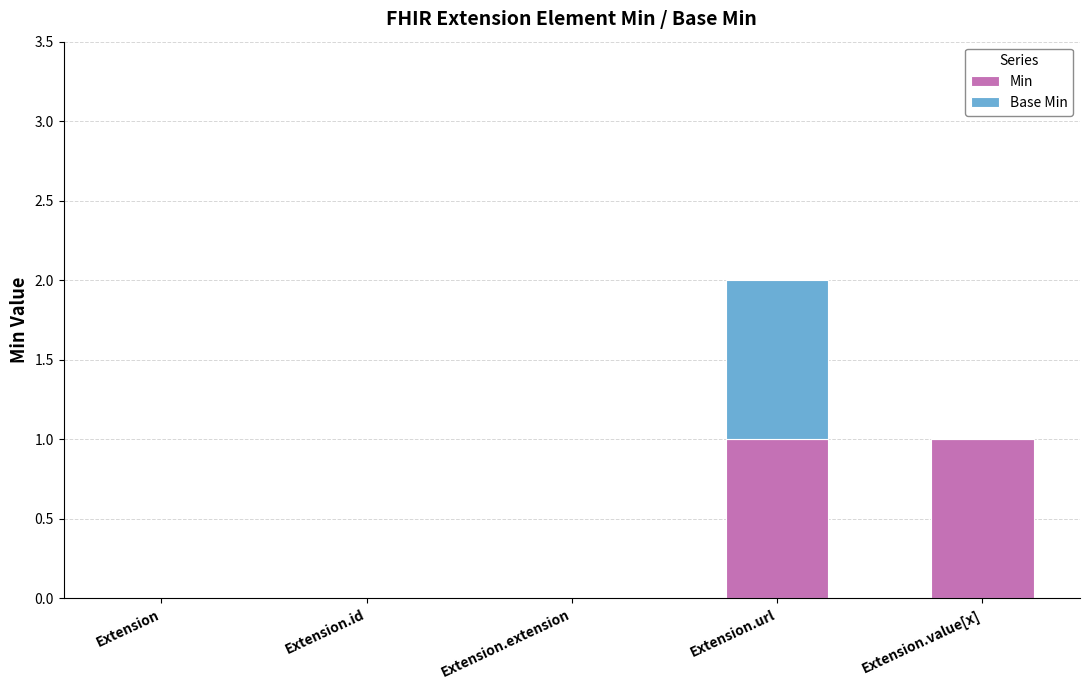

Are the bars horizontal?

No